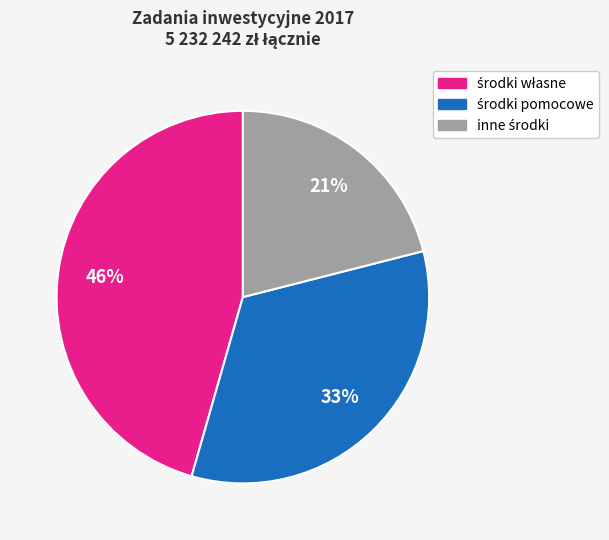

Does any single category account for the majority?

No